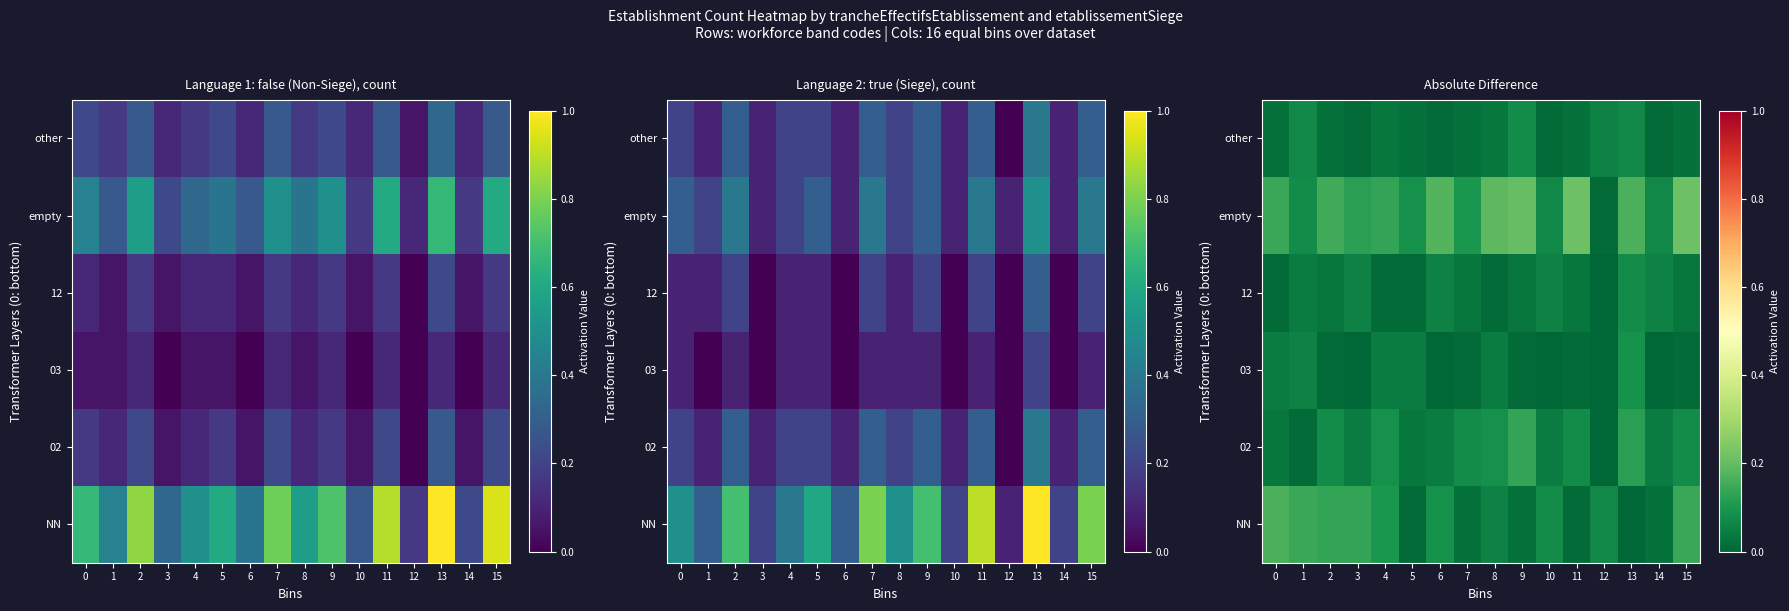

Is the value of other at 14 greater than the value of empty at 9?

No